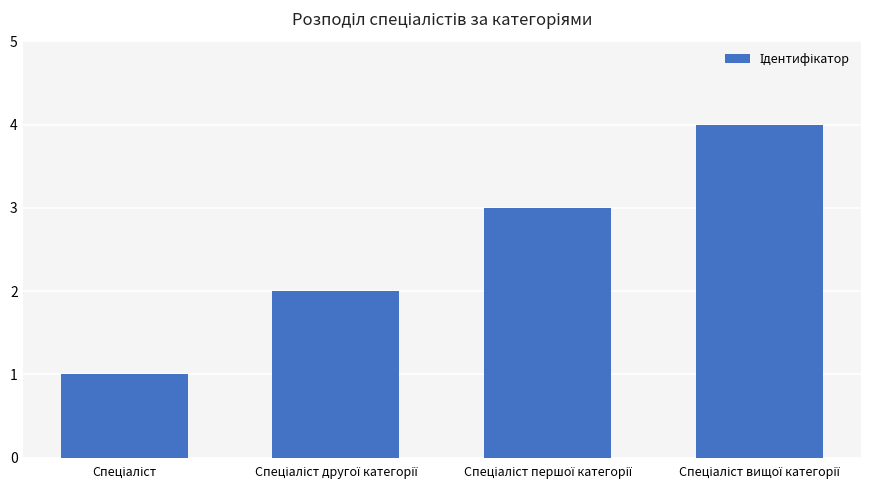

What is the sum of all values?

10